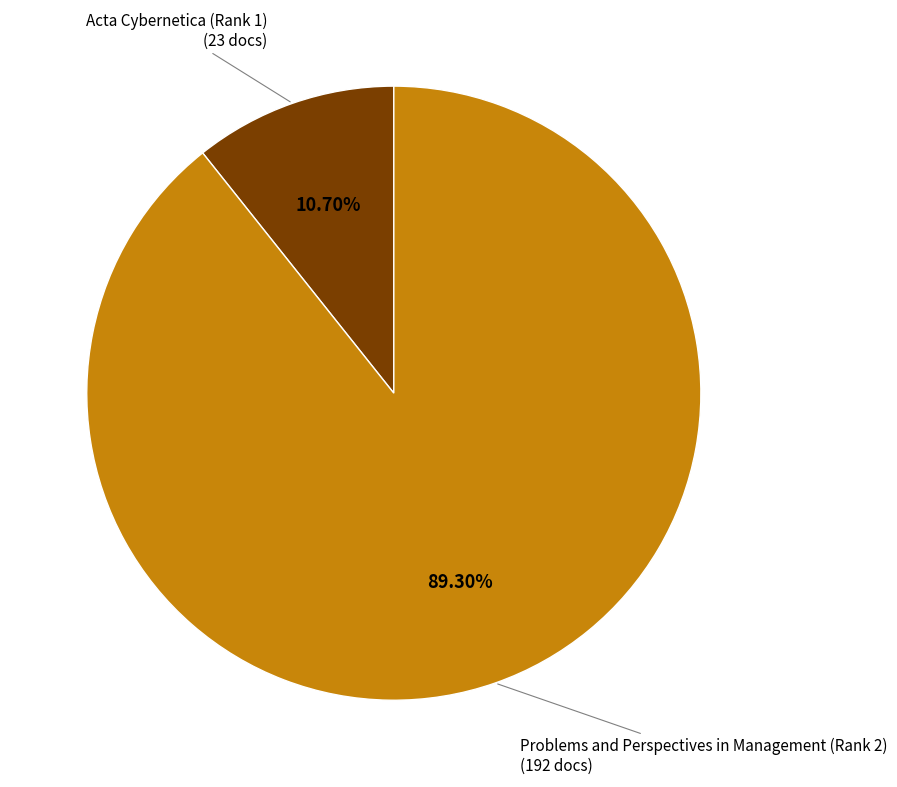

To the nearest percent, what is the average slice percentage?

50%